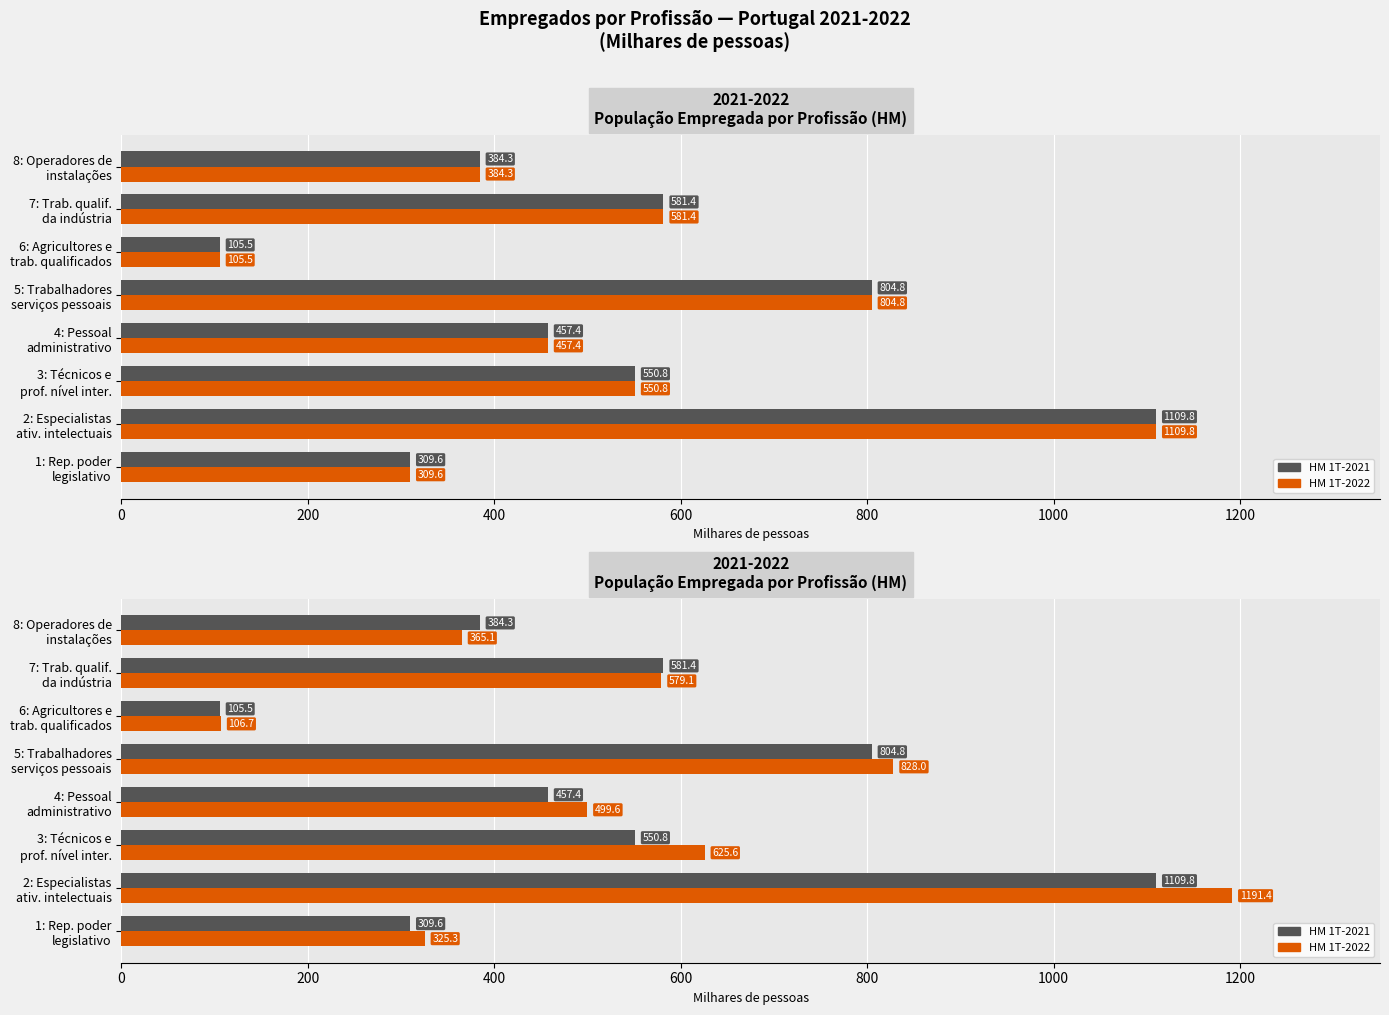

How many bars are there in each group?

2